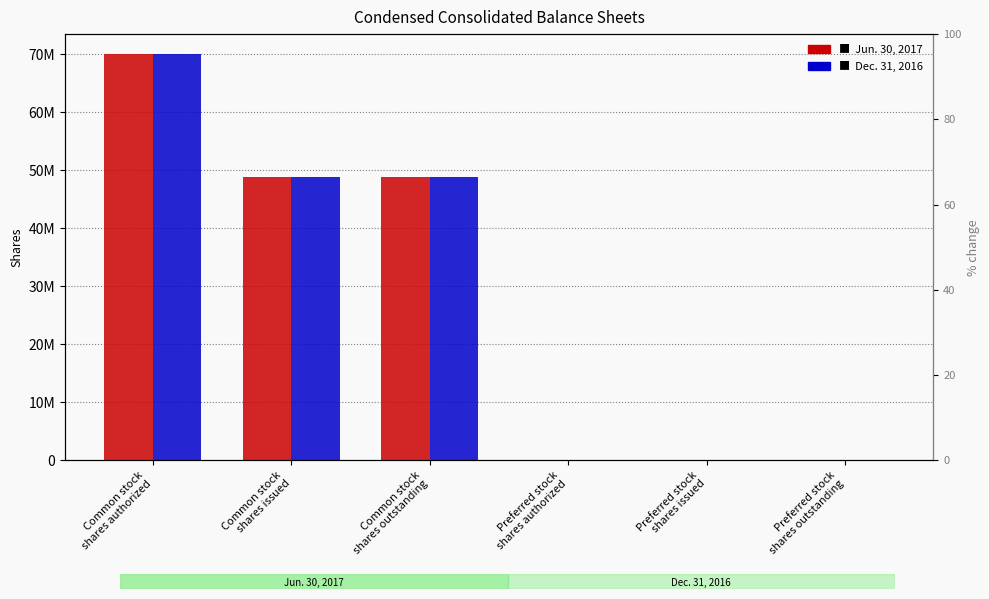

The Dec. 31, 2016 series shows 70000000 at Common stock
shares authorized. True or false?

True